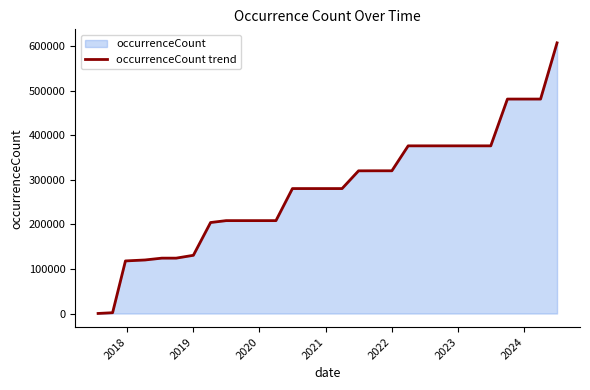

How many lines are shown in the chart?

1